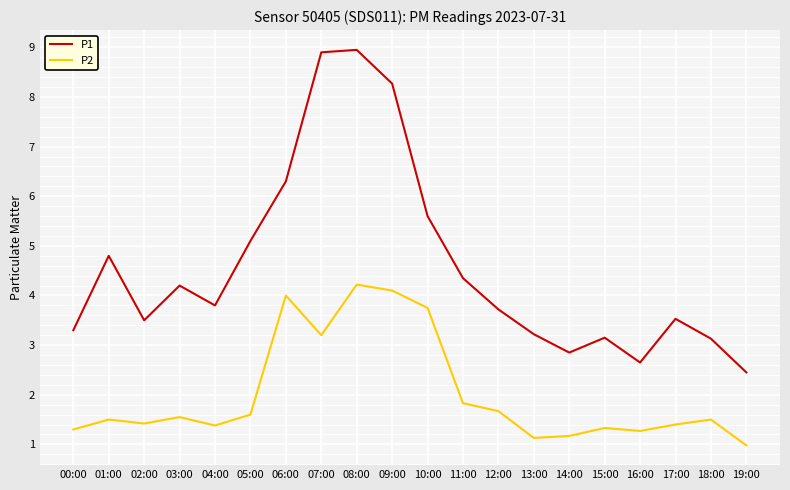

At how many categories does at least one series exceed 3?

17